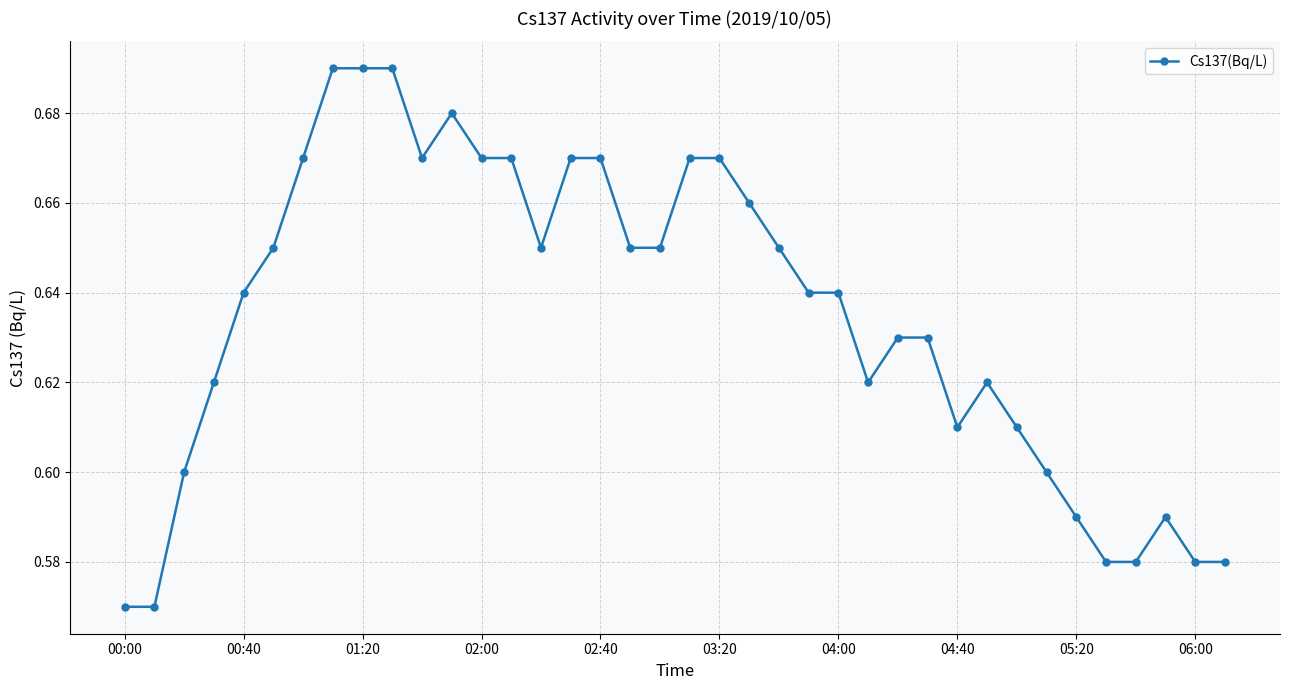

True or false: the data has more than 1 interior local peaks.

True